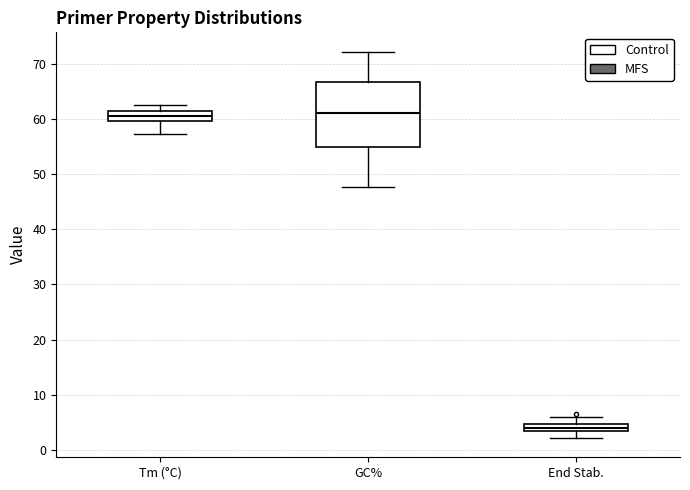

Which box has the lowest median line?

End Stab.